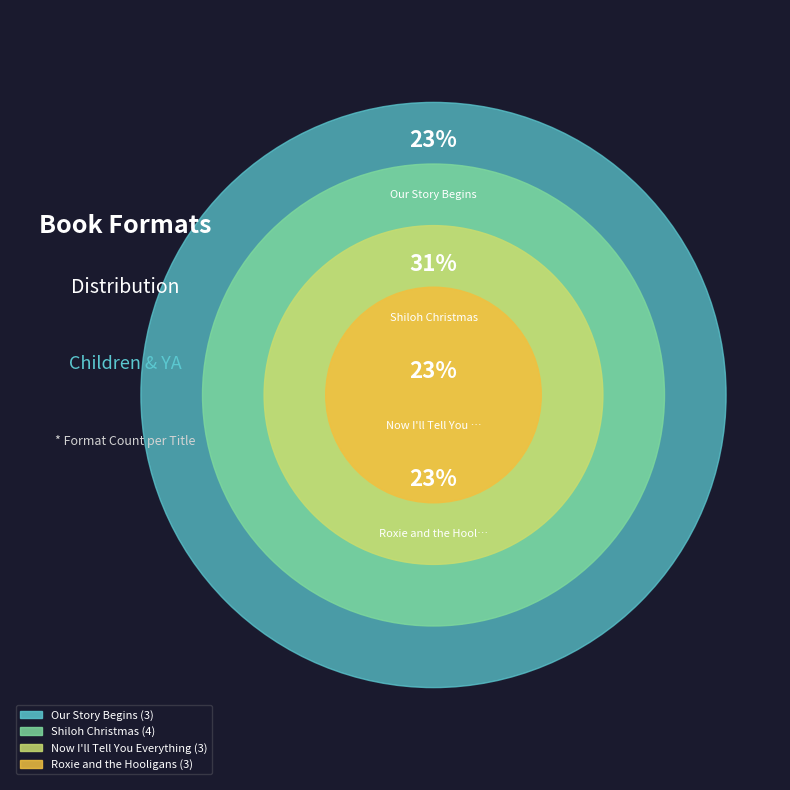

Count the number of slices in the pie.

4